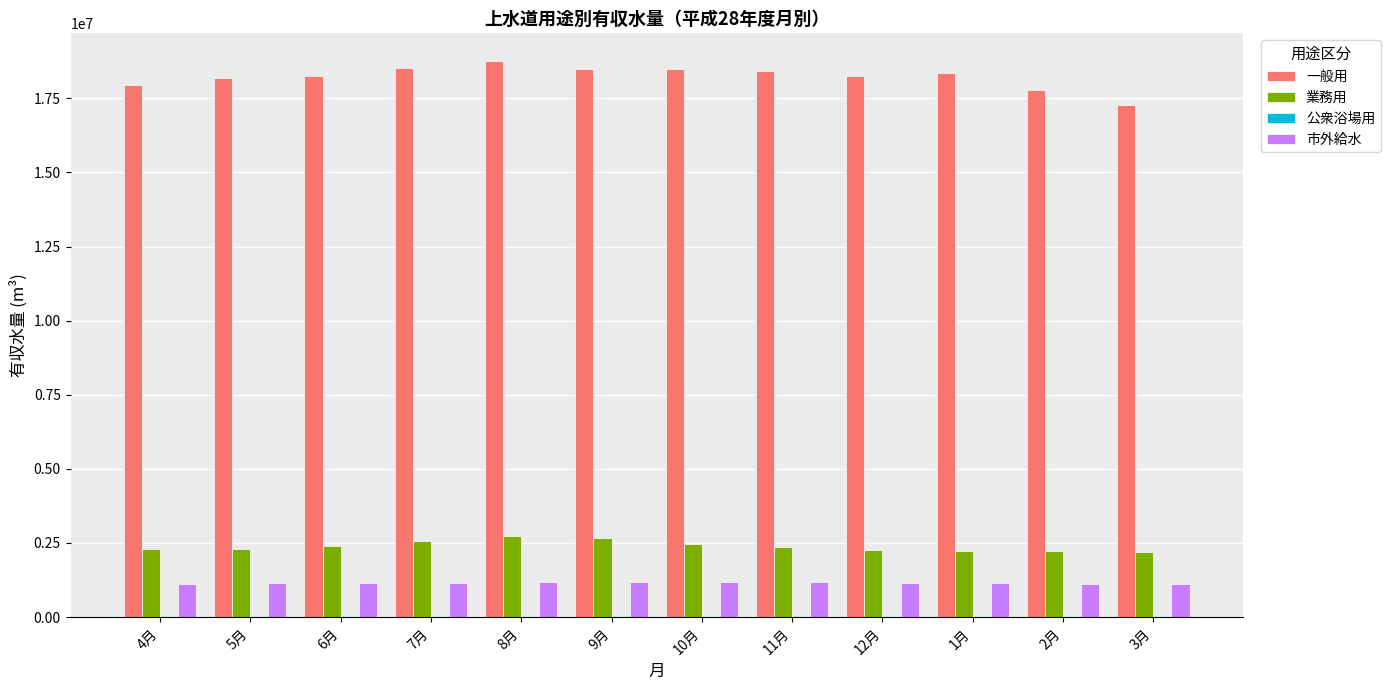

What is the difference between the 一般用 values at 11月 and 6月?

186923